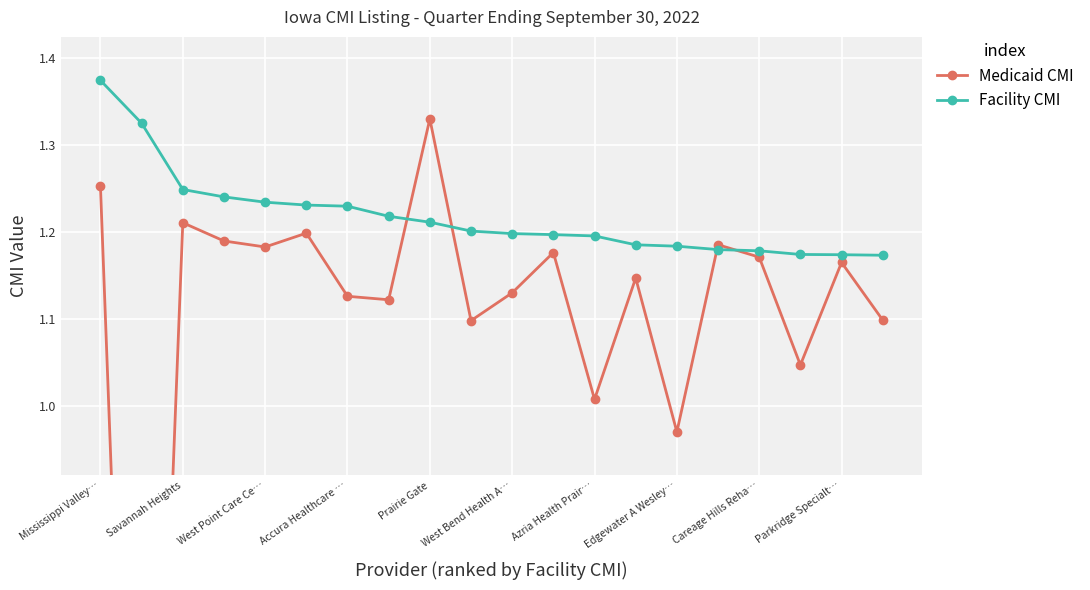

How many times do Medicaid CMI and Facility CMI cross each other?

4